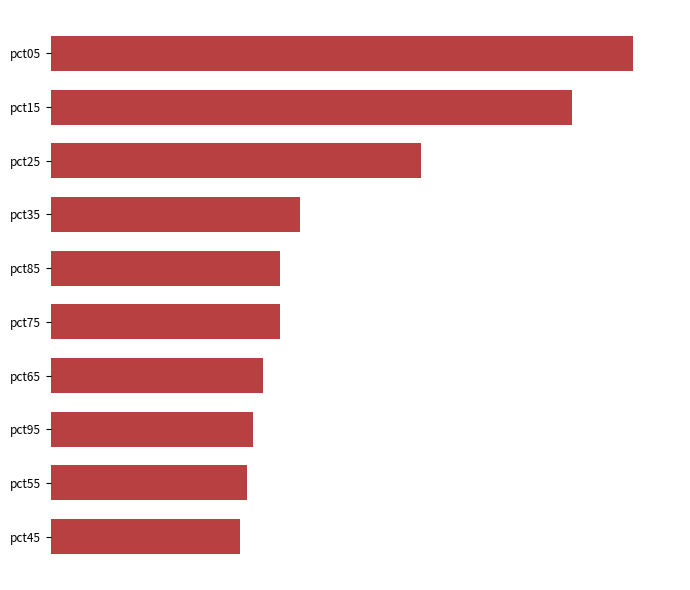

What is the minimum value shown in the chart?

1.3